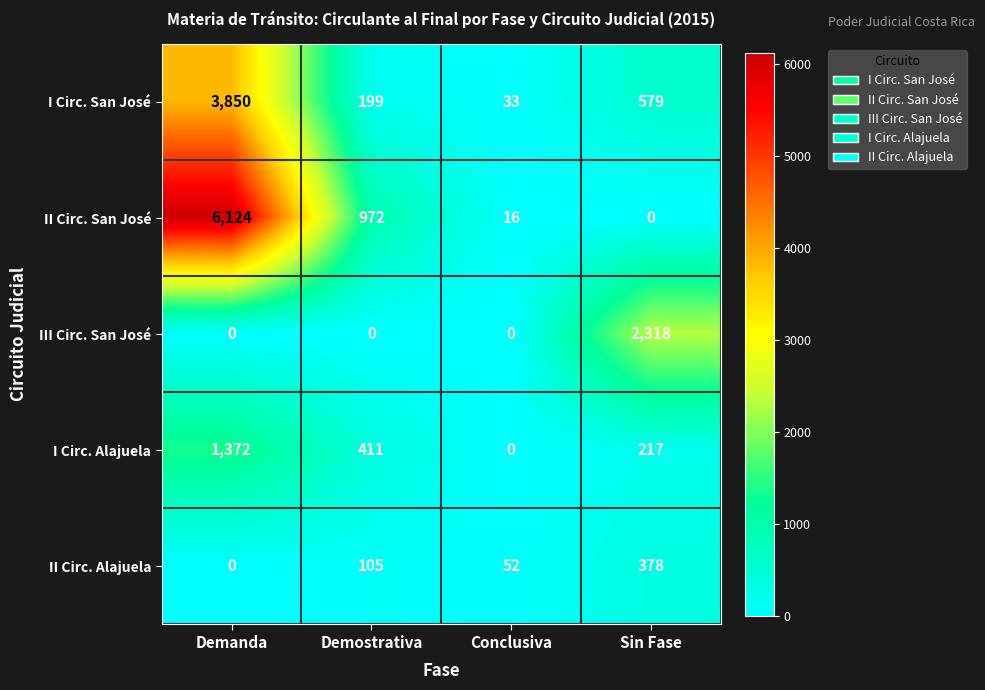

At how many categories does at least one series exceed 5665?

1